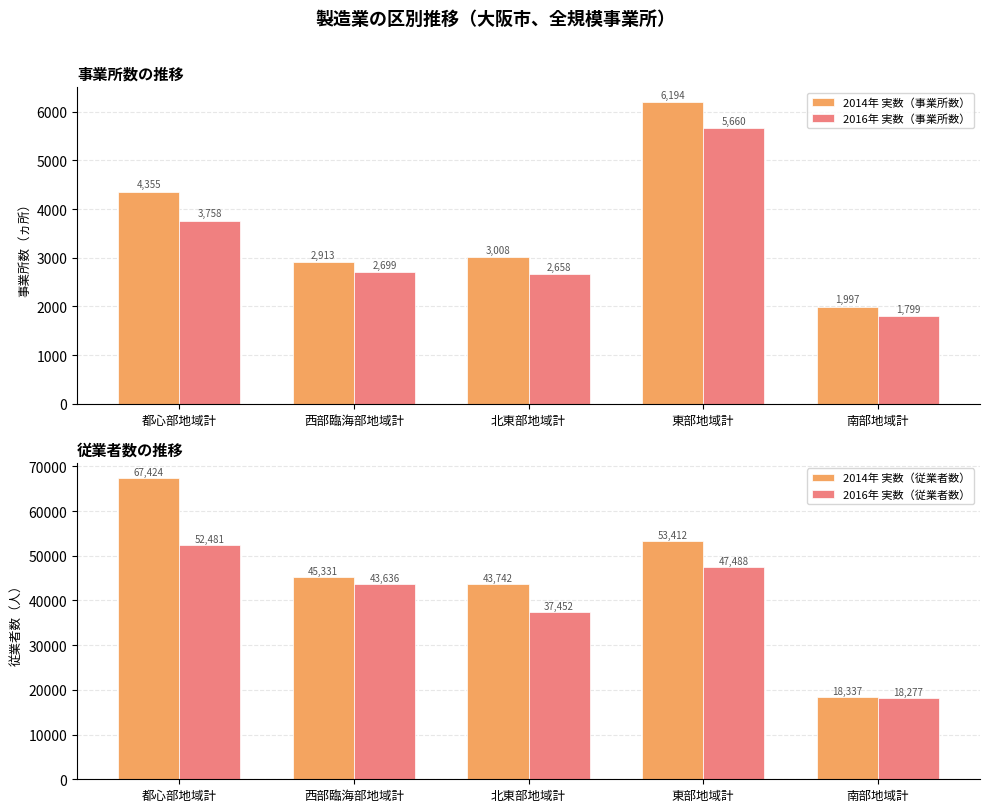

Where does the 2016年 実数（従業者数） series first go above 43636?

都心部地域計